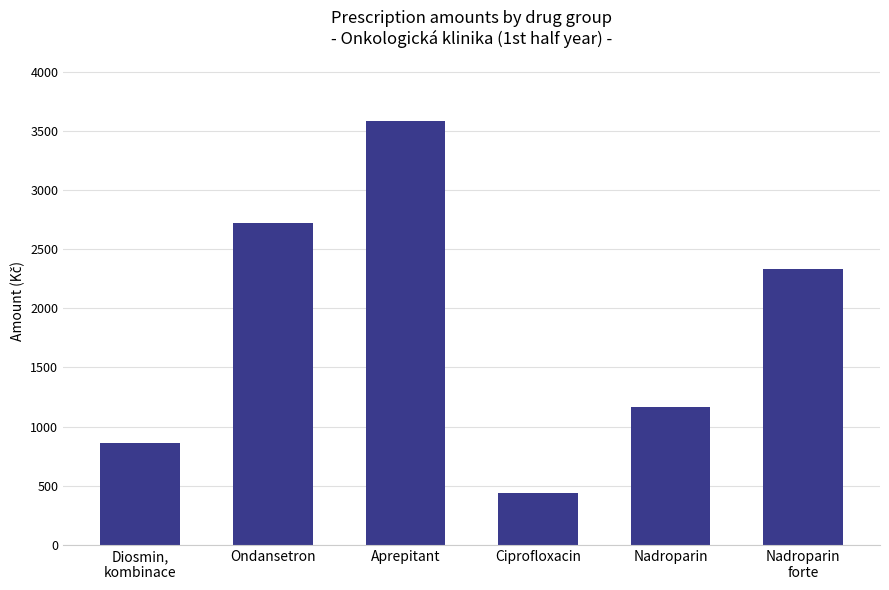

What position from the right is Nadroparin
forte?

1